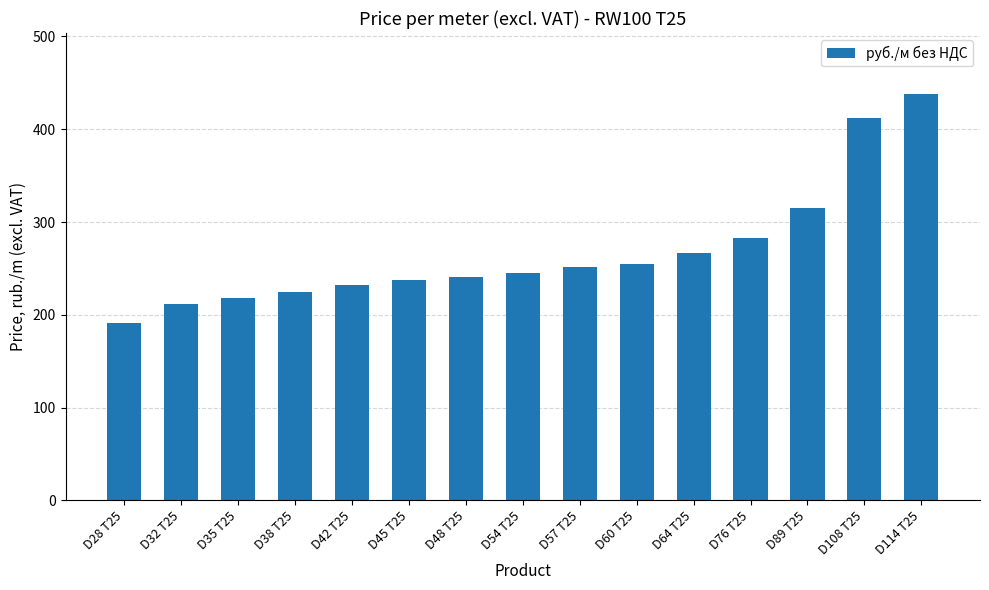

Count the number of data series in this chart.

1